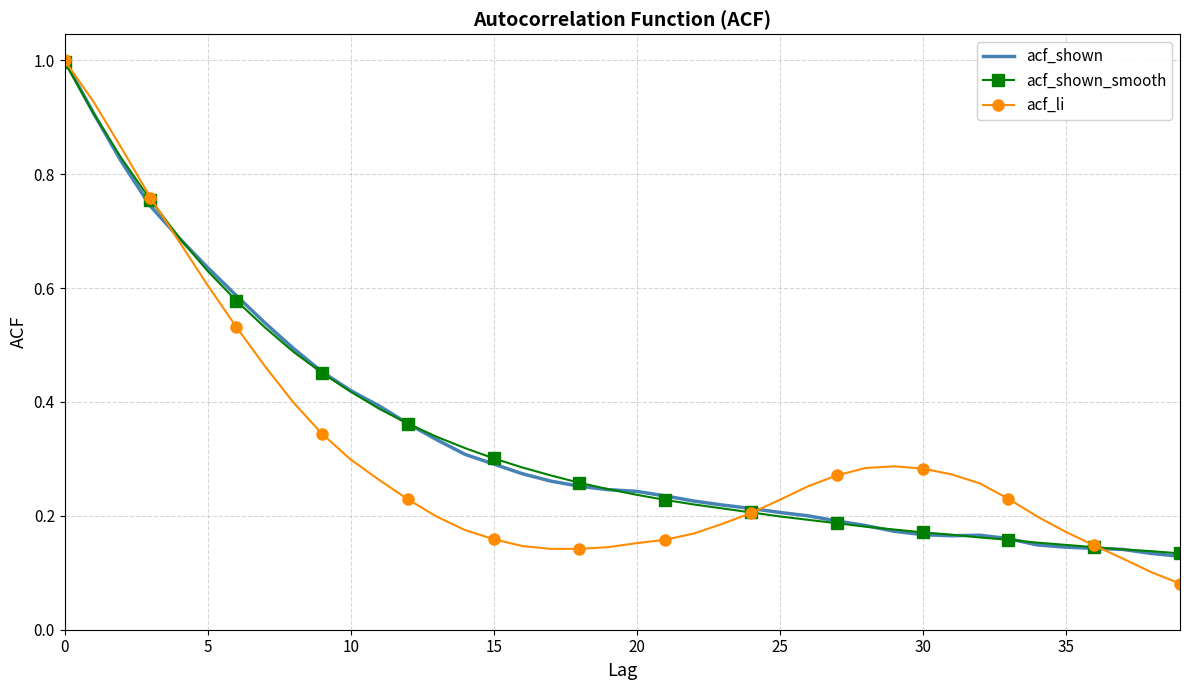

What are all the series names shown in the legend?

acf_shown, acf_shown_smooth, acf_li